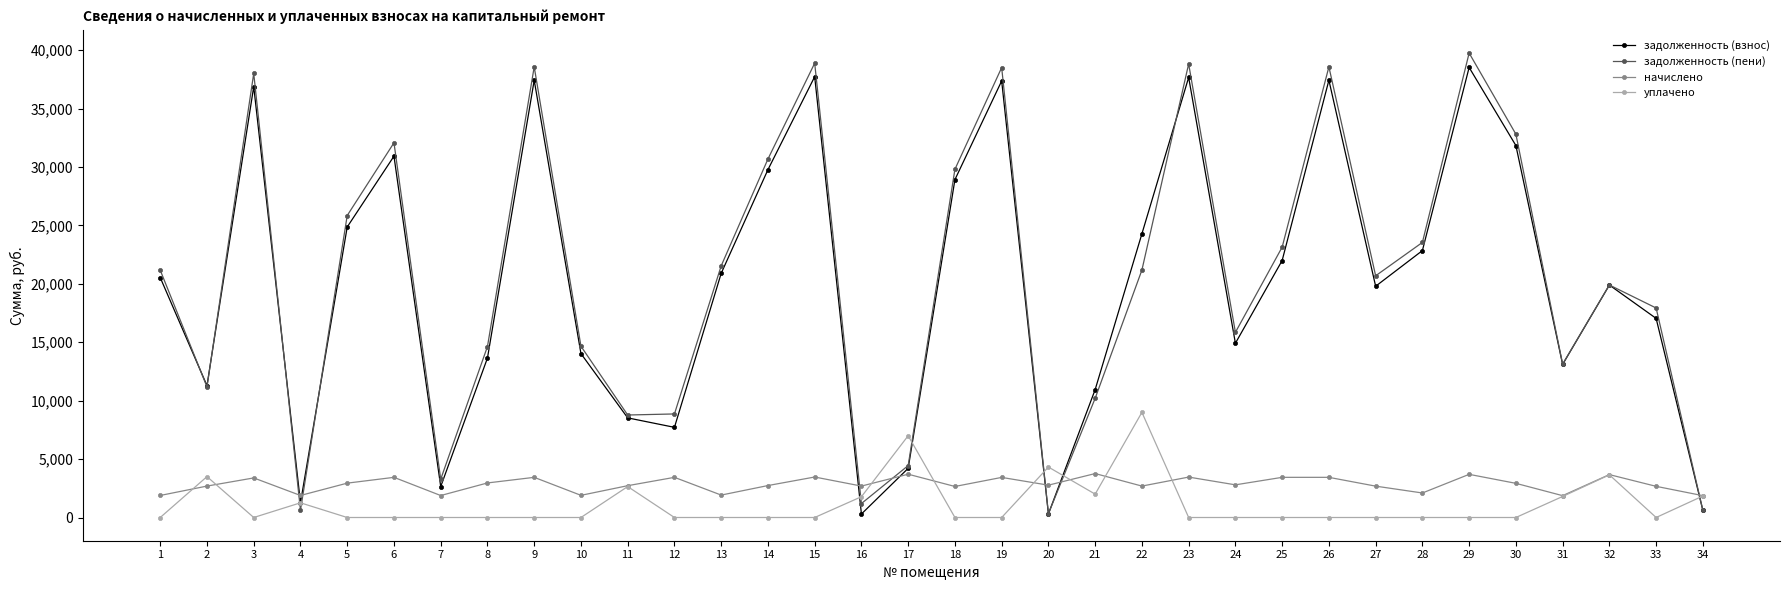

At which label does задолженность (пени) reach its peak?

29